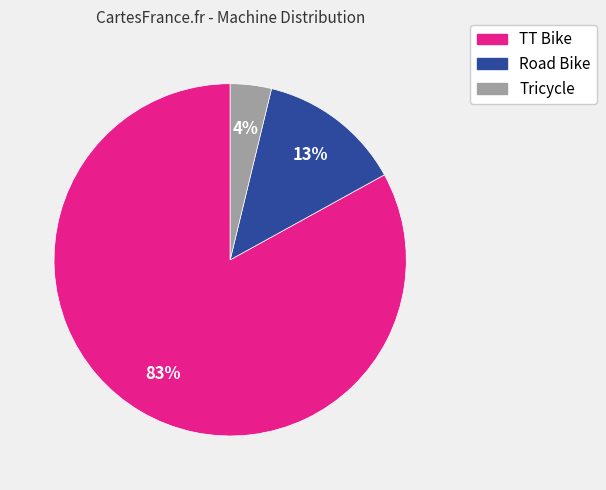

Is it true that Road Bike is 13% of the pie?

True